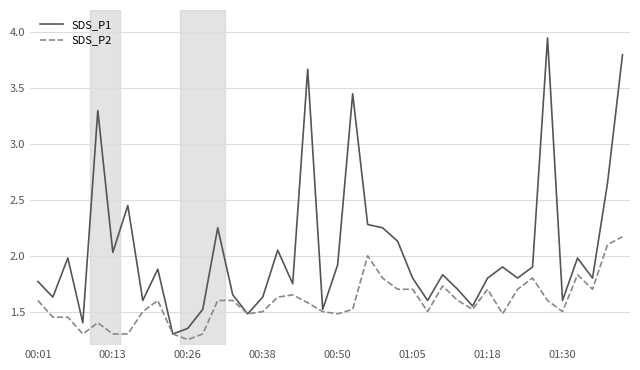

What is the difference between the second highest and second lowest values in the SDS_P2 series?

0.8